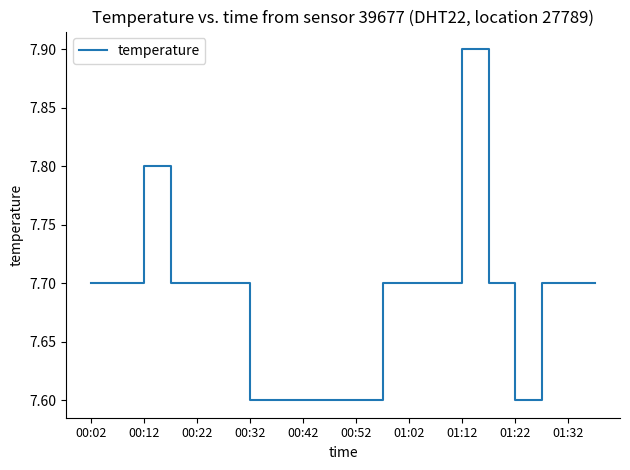

What is the difference between the maximum and minimum values?

0.3